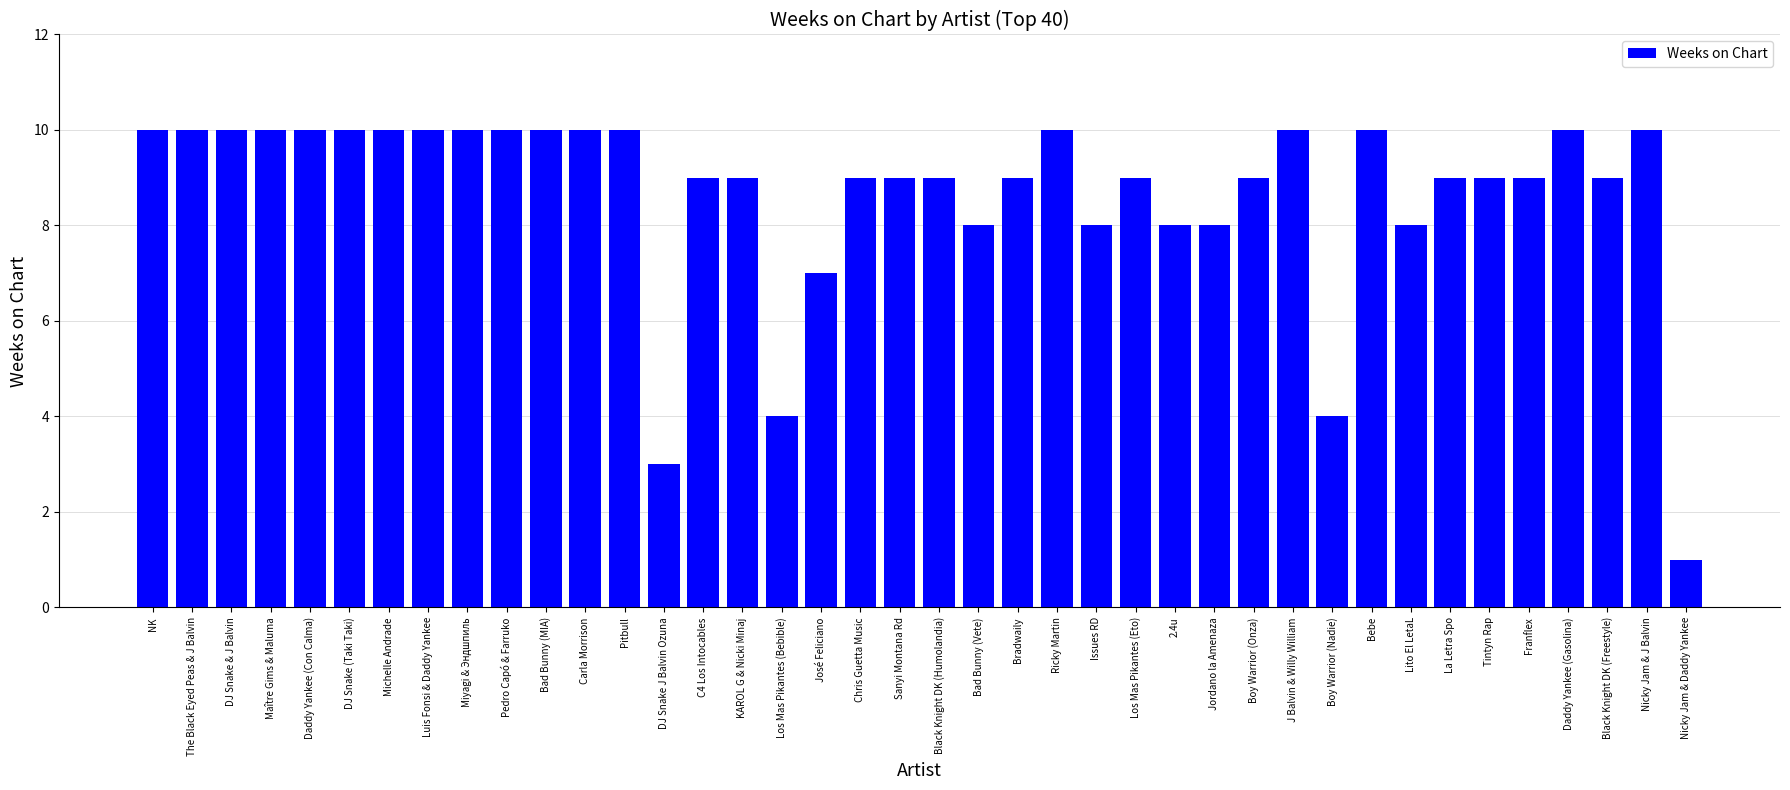

True or false: the data shows 7 at Pitbull.

False